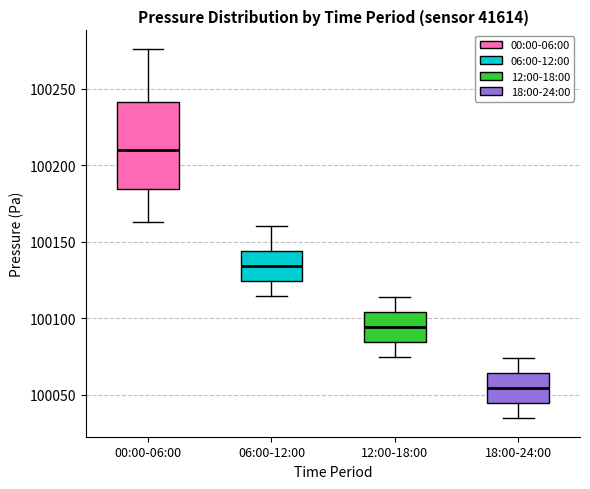

Where is the upper edge of the box for 00:00-06:00 on the y-axis? The values are not printed on the chart, so give them approximately, as read against the axis.

100240